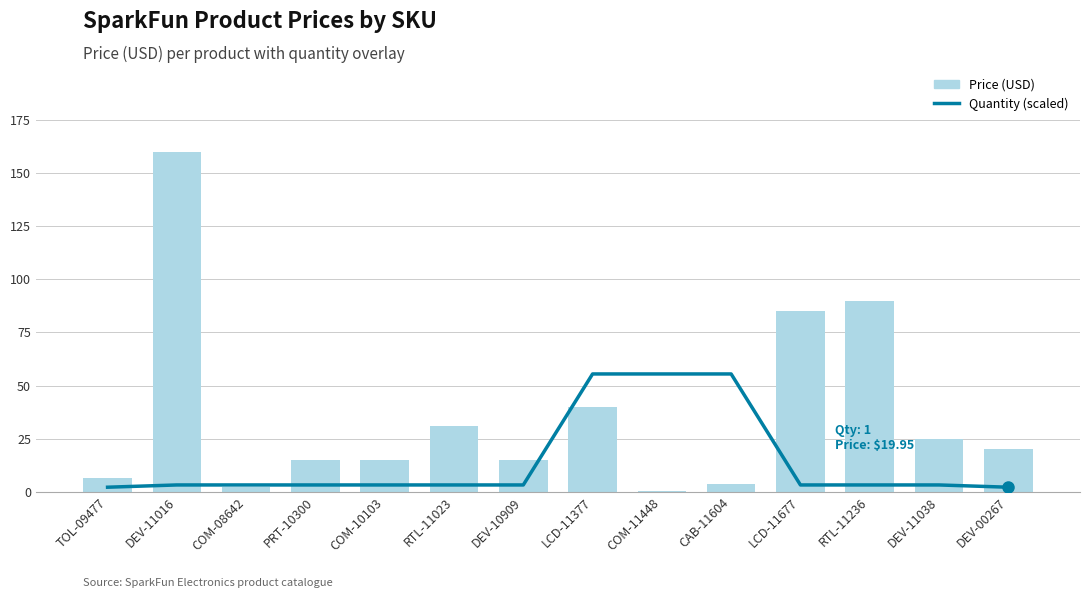

The Quantity (scaled) series shows 55.4 at COM-11448. True or false?

True